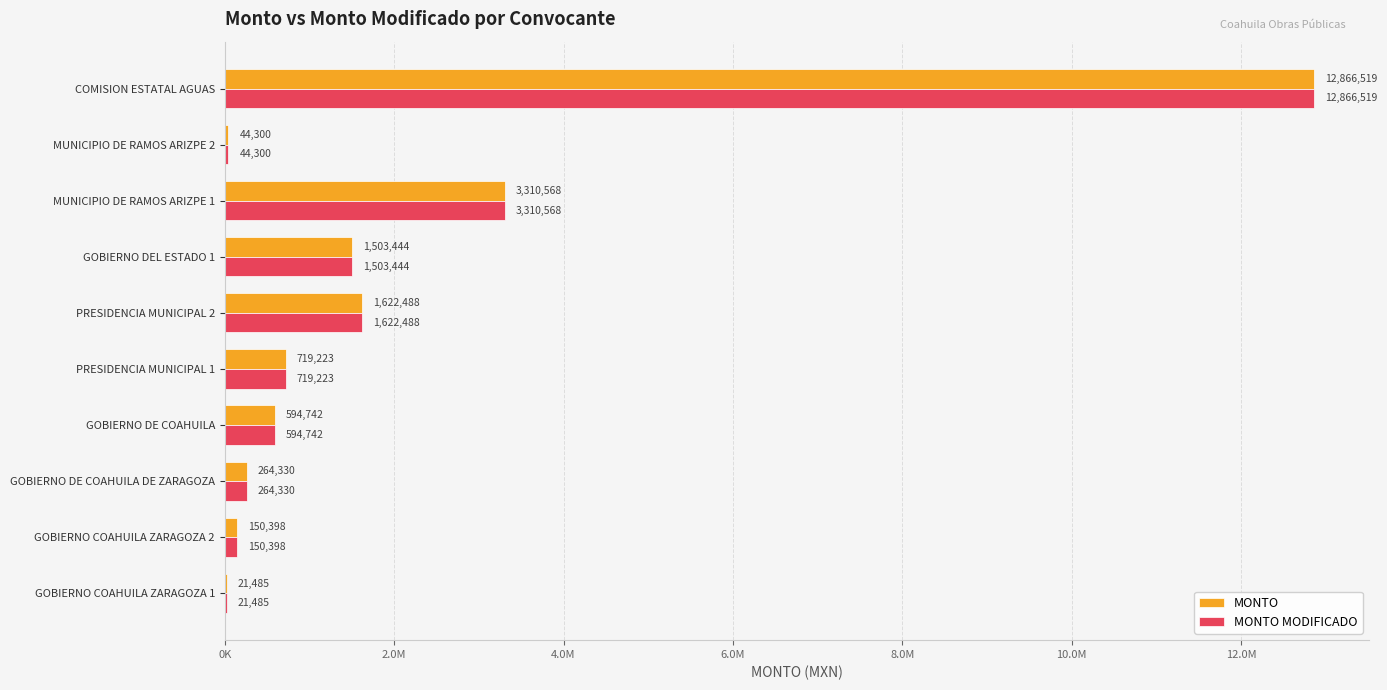

At which label is MONTO MODIFICADO closest to 6444002?

MUNICIPIO DE RAMOS ARIZPE 1